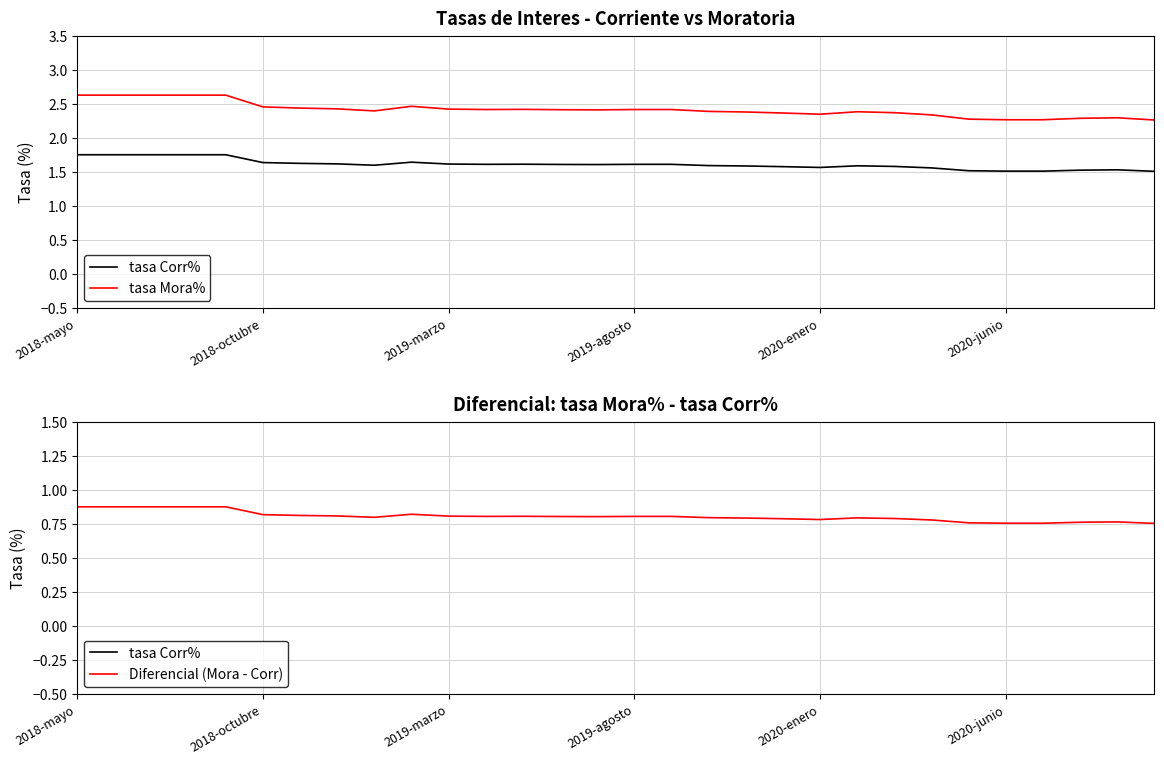

How many lines are shown in the chart?

3